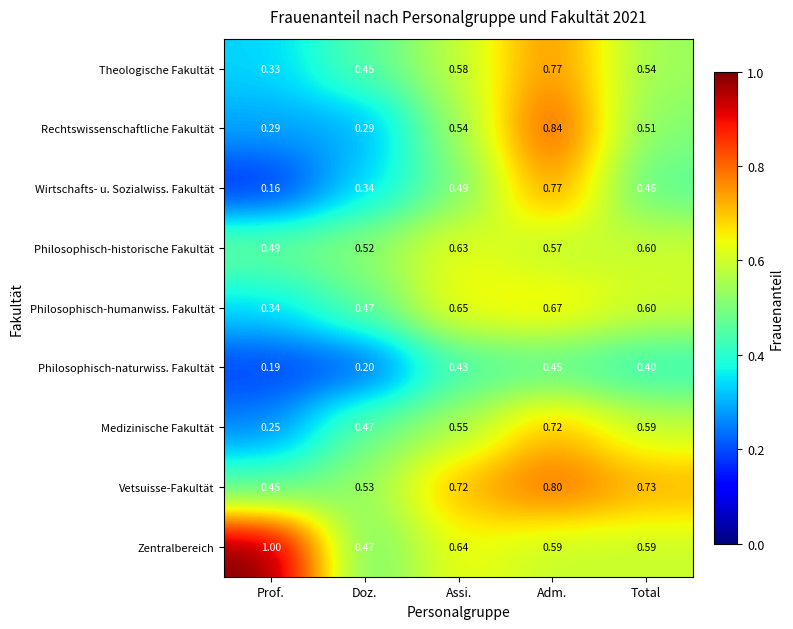

What is the total value across all series at Assi.?

5.2